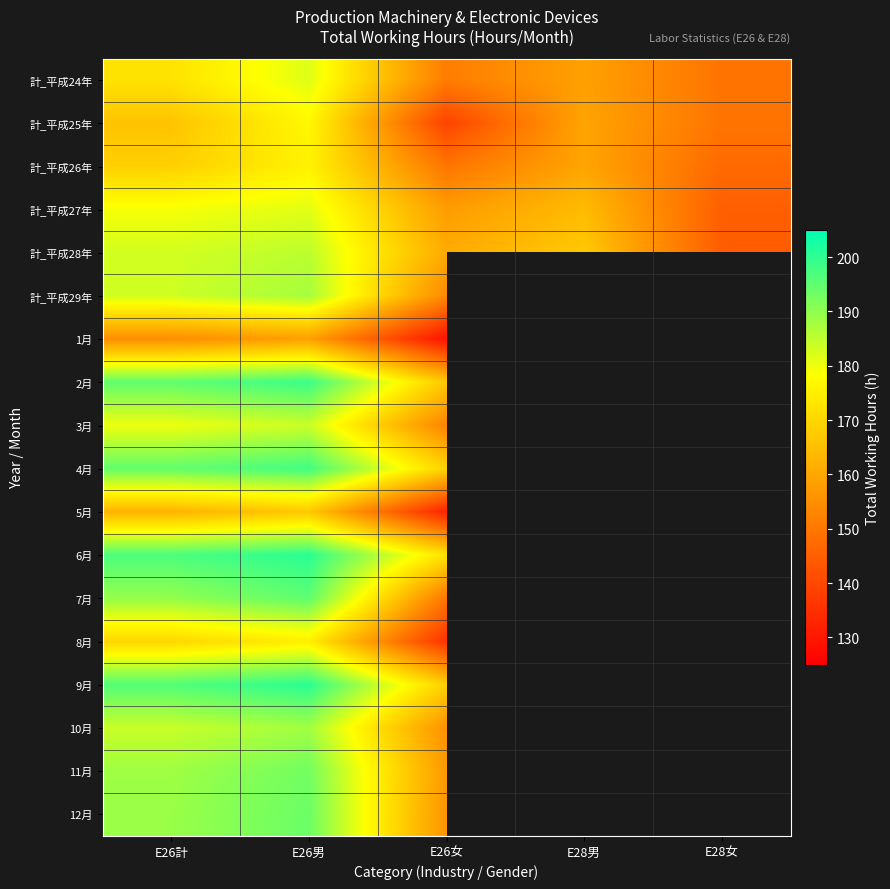

How many categories are shown in the chart?

5